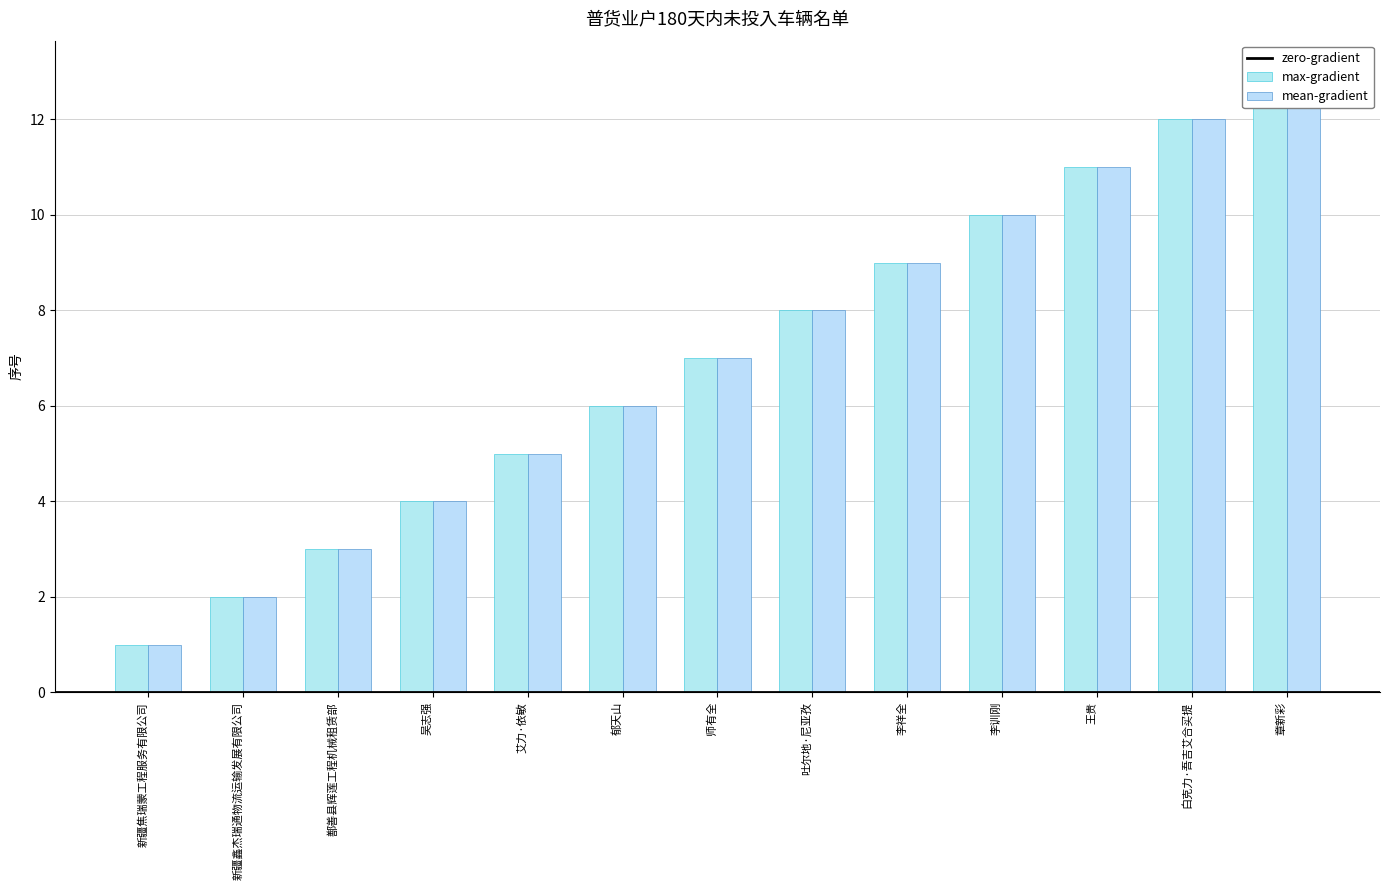

Reading right to left, what are all the values shown in this chart?

max-gradient: 章新彩=13	白克力·吾吉艾合买提=12	王贵=11	李训刚=10	李祥全=9	吐尔地·尼亚孜=8	师有全=7	郁天山=6	艾力·依敏=5	吴志强=4	鄯善县辉莲工程机械租赁部=3	新疆鑫杰瑞通物流运输发展有限公司=2	新疆焦瑞蒙工程服务有限公司=1
mean-gradient: 章新彩=13	白克力·吾吉艾合买提=12	王贵=11	李训刚=10	李祥全=9	吐尔地·尼亚孜=8	师有全=7	郁天山=6	艾力·依敏=5	吴志强=4	鄯善县辉莲工程机械租赁部=3	新疆鑫杰瑞通物流运输发展有限公司=2	新疆焦瑞蒙工程服务有限公司=1